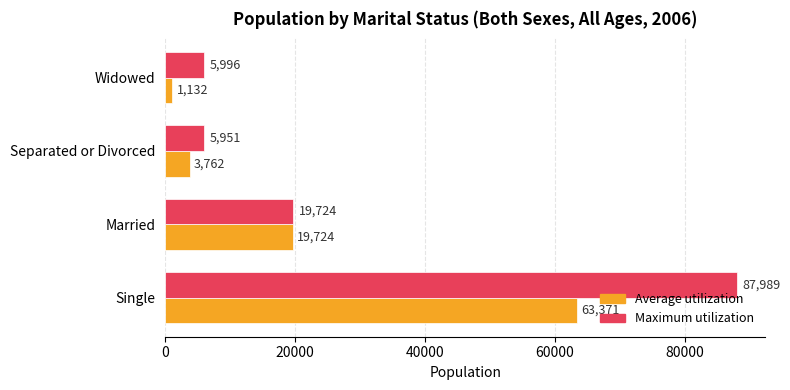

What is the total value across all series at Single?

151360